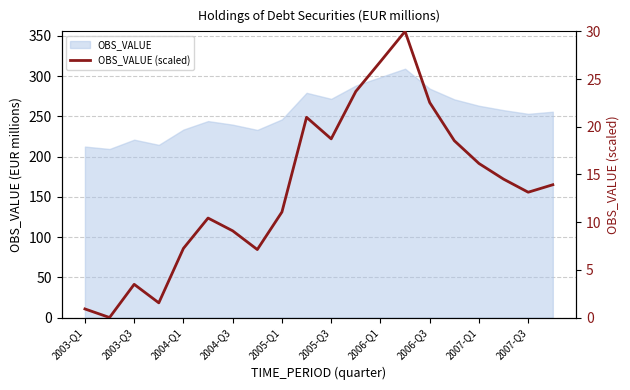

How many lines are shown in the chart?

1